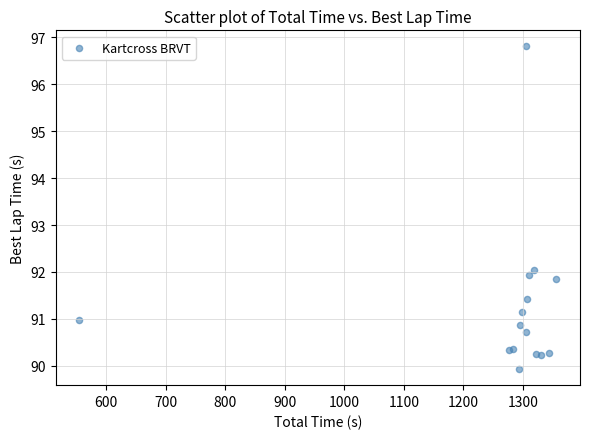

What Y value in the scatter plot is closest to 93?

92.0